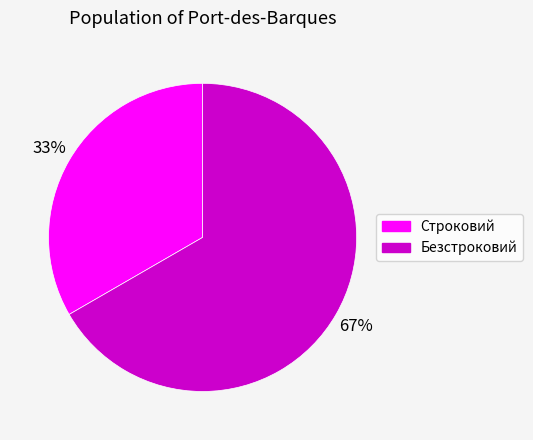

Which slice is the largest?

Безстроковий